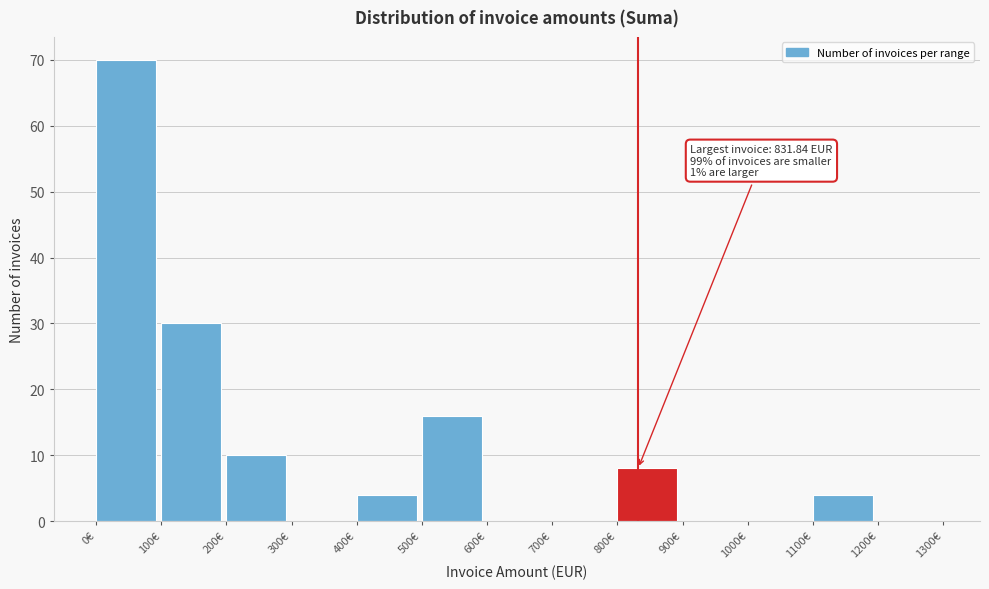

Which range on the x-axis has the tallest bar?

0 to 100